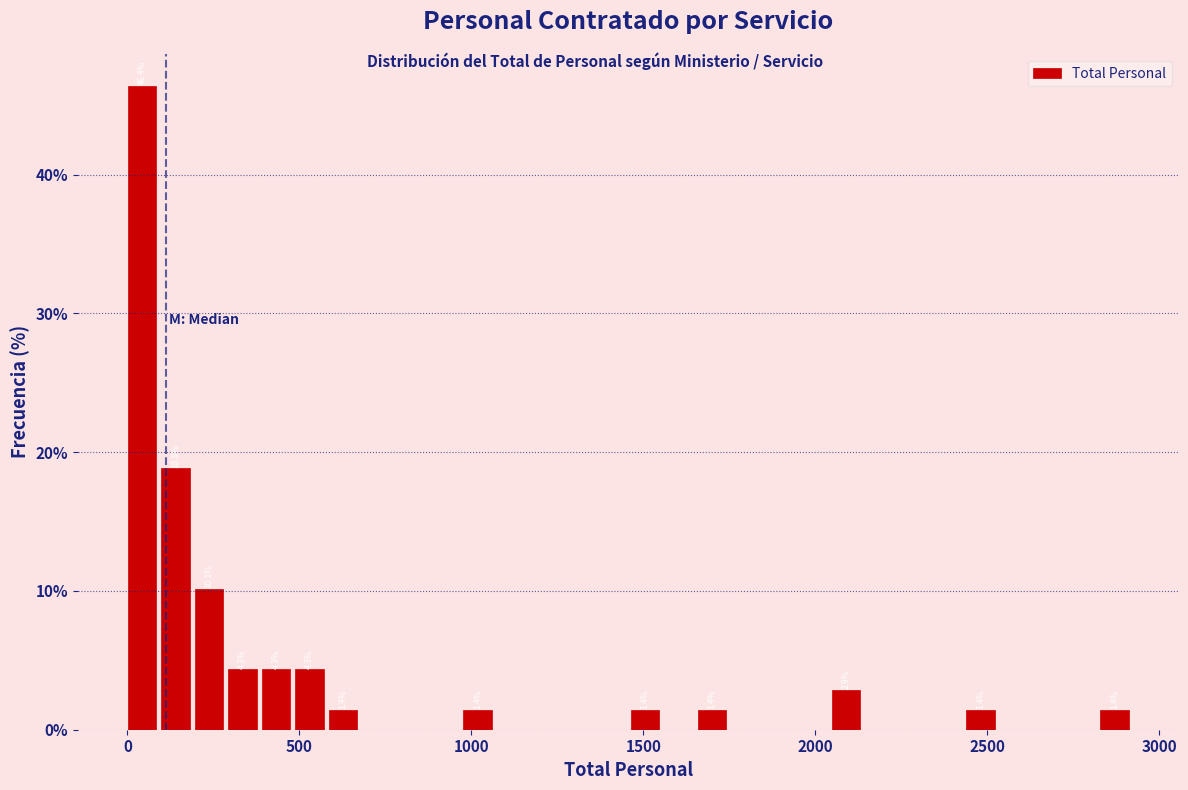

Read against the x-axis, roughly where is the centre of the tallest bar?

50